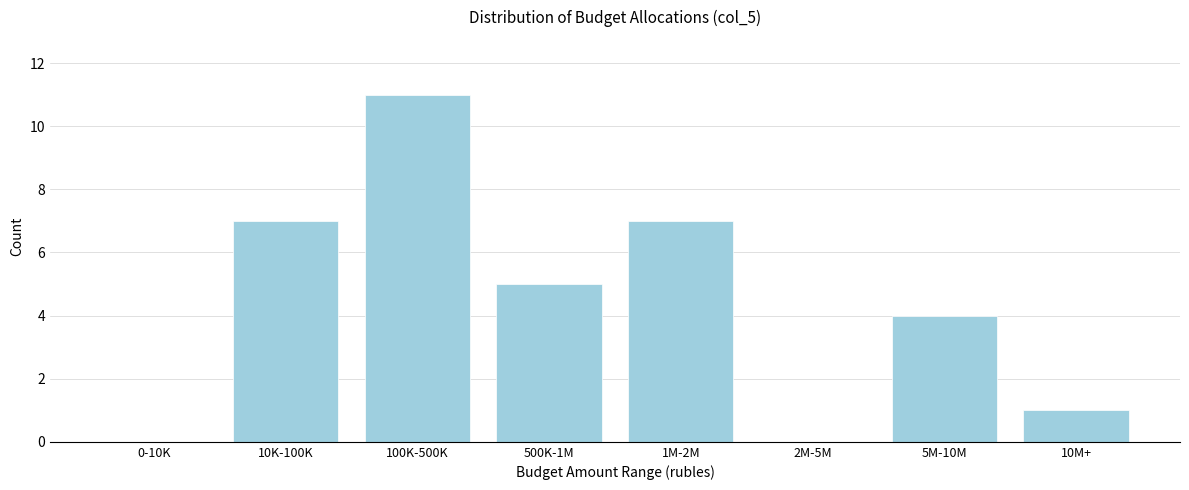

Reading left to right, list all the values displayed in this chart.

0-10K=0	10K-100K=7	100K-500K=11	500K-1M=5	1M-2M=7	2M-5M=0	5M-10M=4	10M+=1